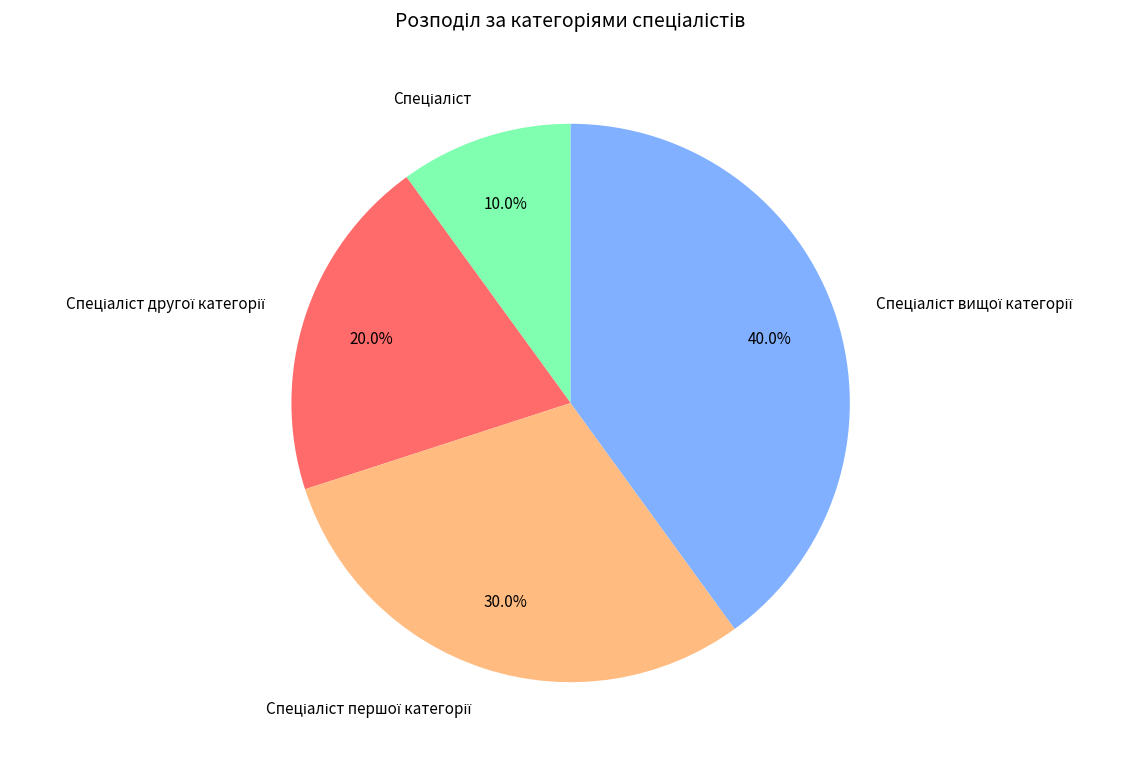

Is there any slice that represents more than half of the pie?

No